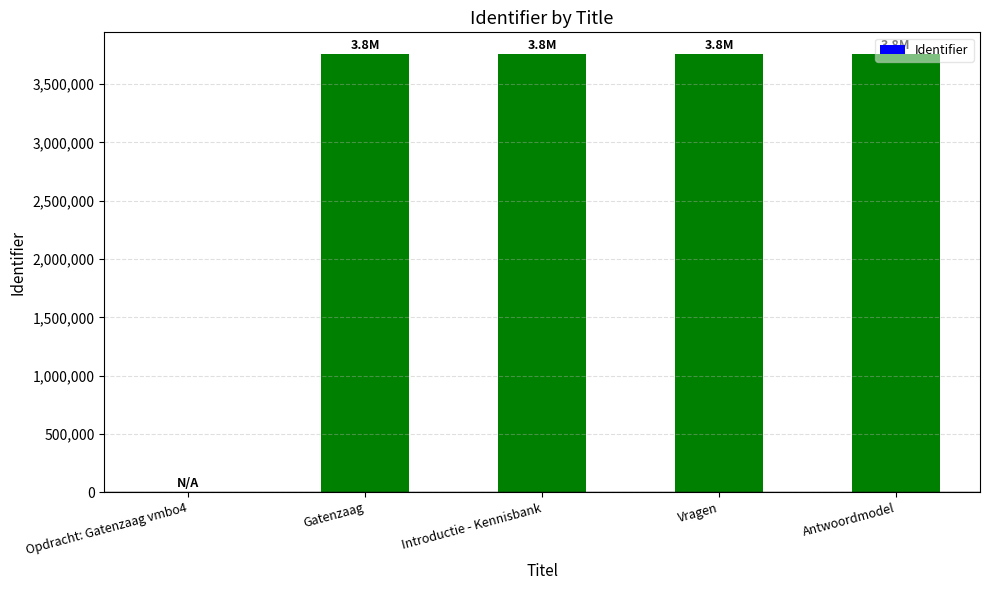

Read the value at Introductie - Kennisbank.

3756635